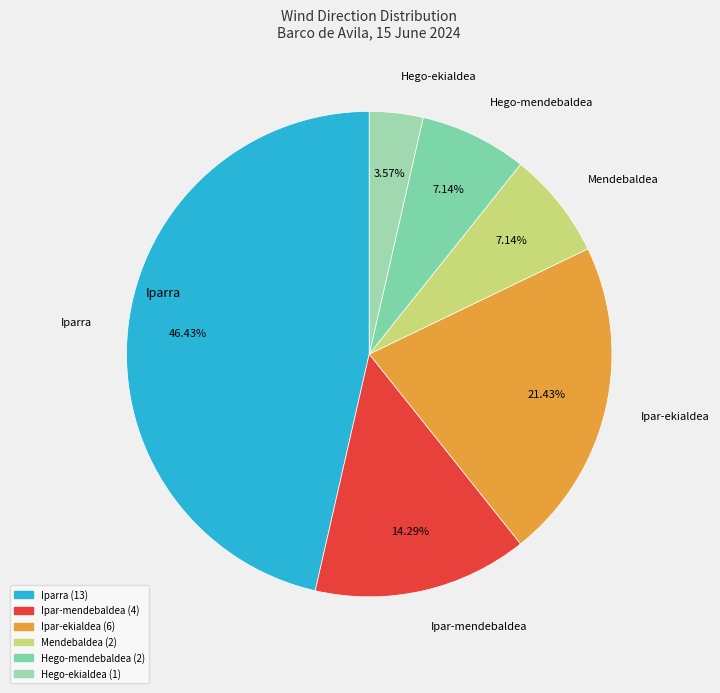

To the nearest percent, what portion does Ipar-mendebaldea represent?

14%